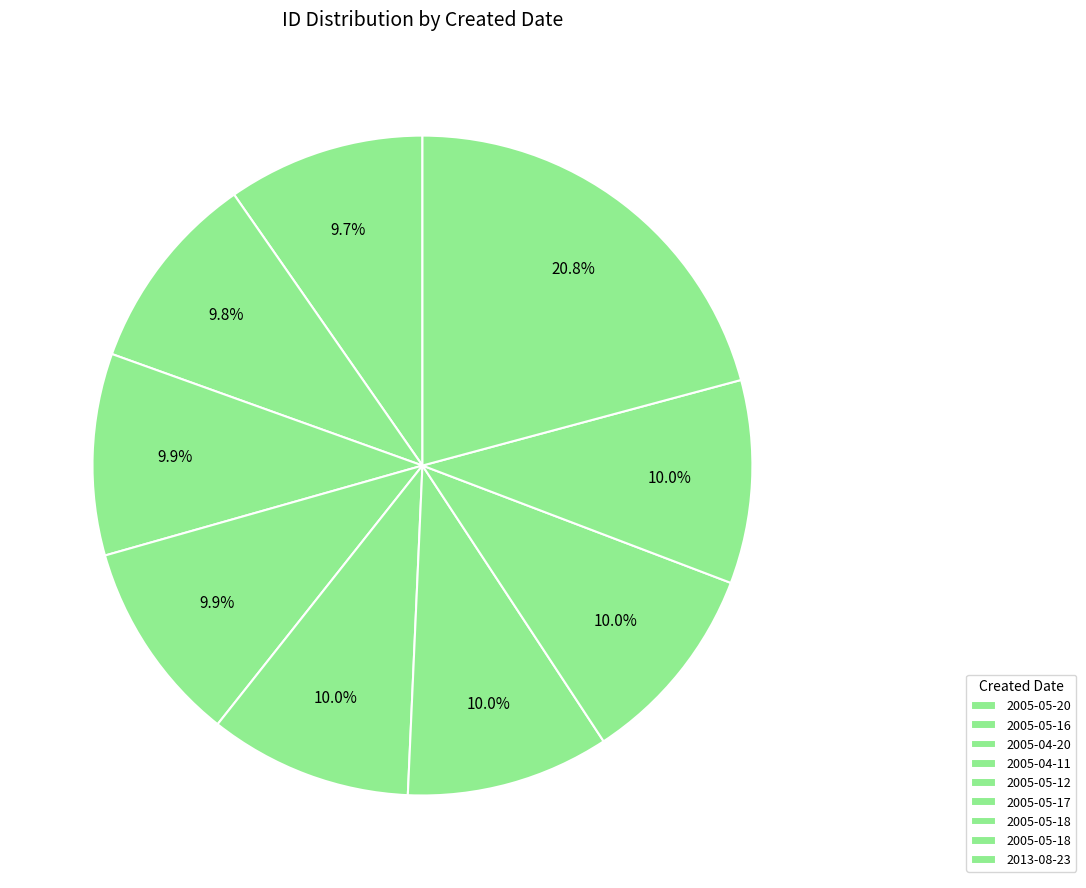

Count the number of slices in the pie.

9